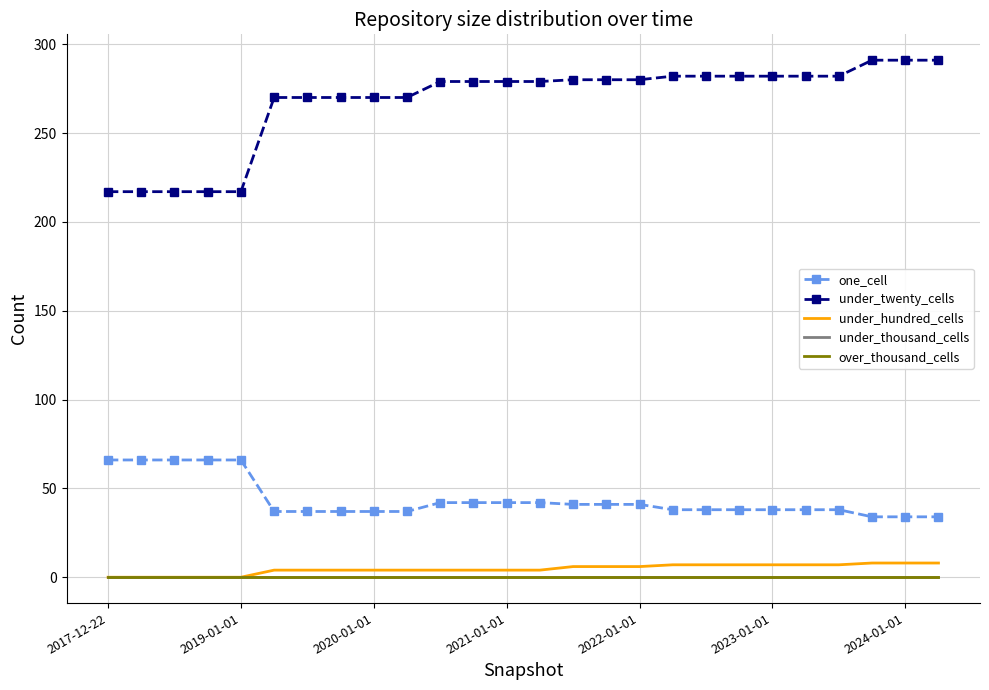

True or false: under_hundred_cells and over_thousand_cells cross at least once.

False